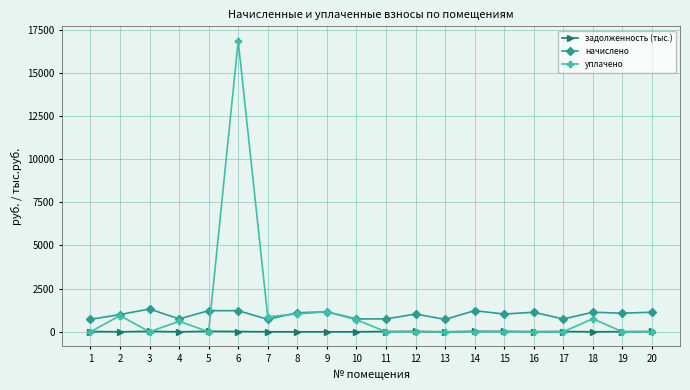

At which category does уплачено reach its first local peak?

2